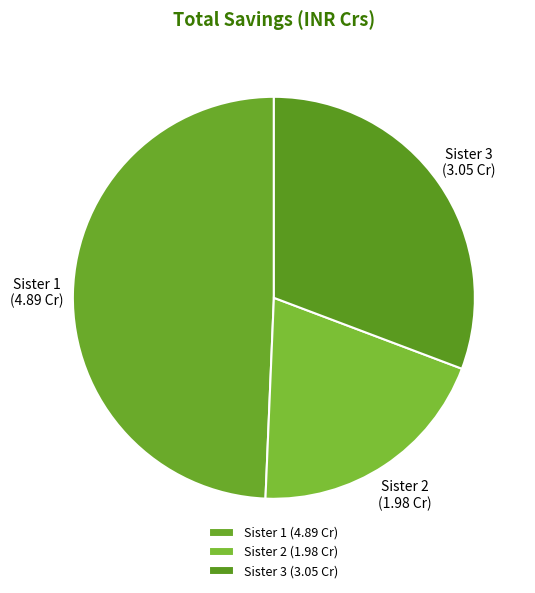

Is there any slice that represents more than half of the pie?

No